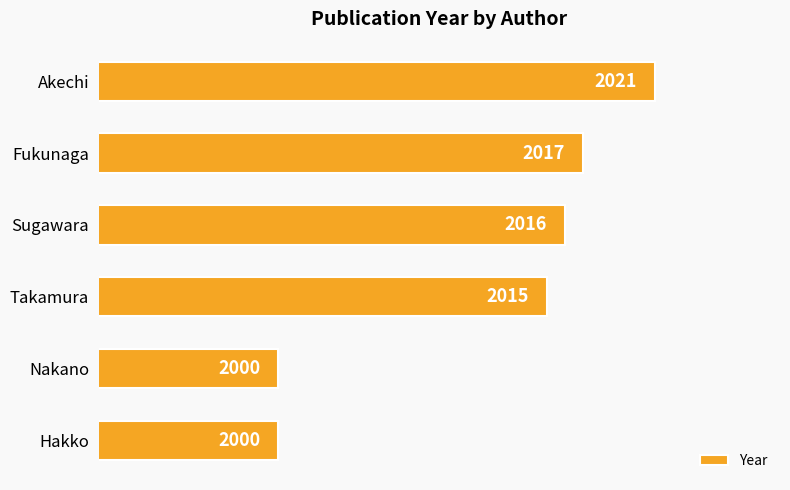

Where is the data nearest to the value 2010?

Takamura